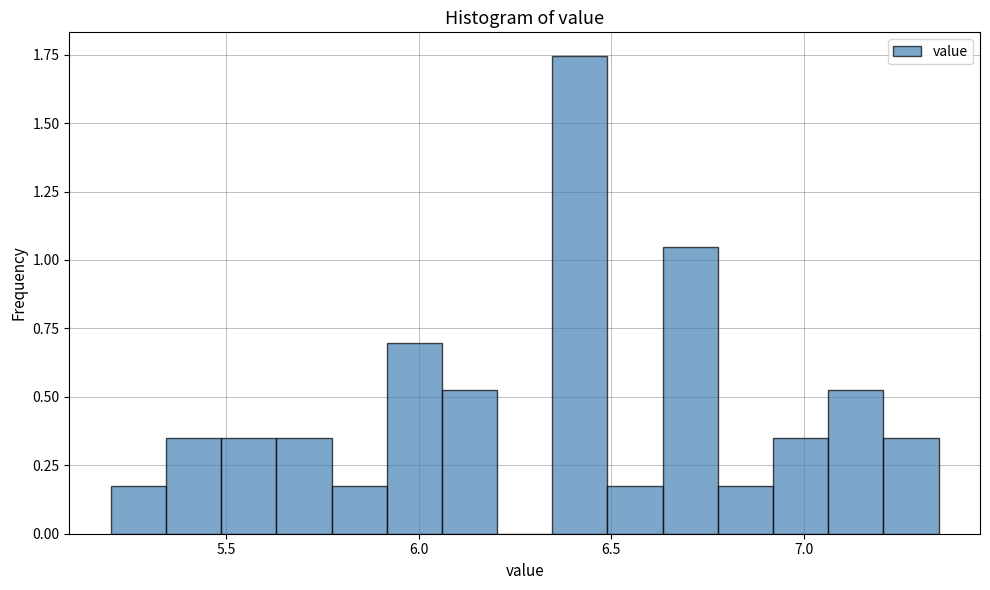

Around what value on the x-axis is the tallest bar? Give the approximate position of its centre, as read against the axis.

6.40